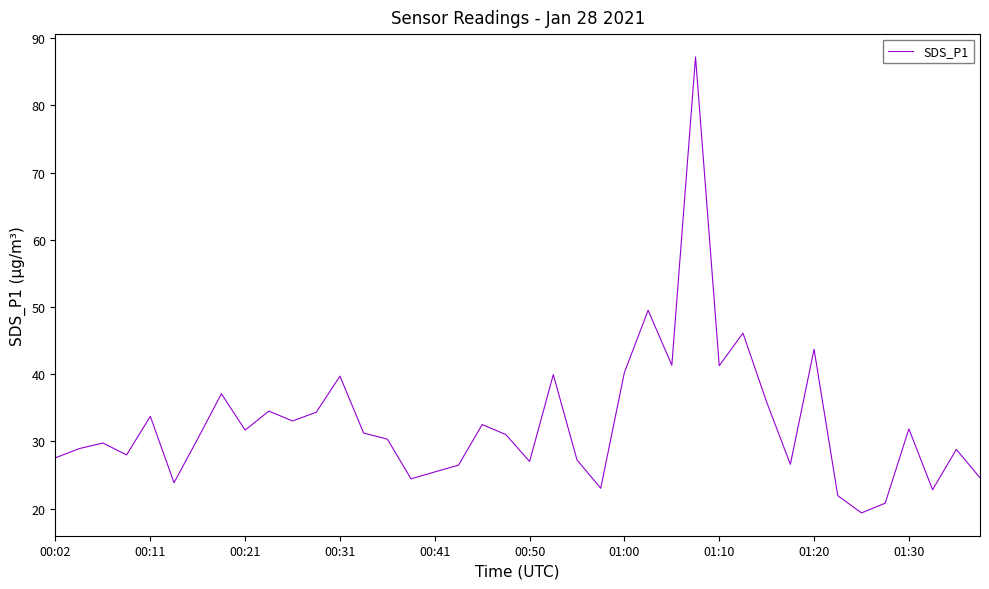

What is the maximum value shown in the chart?

87.2